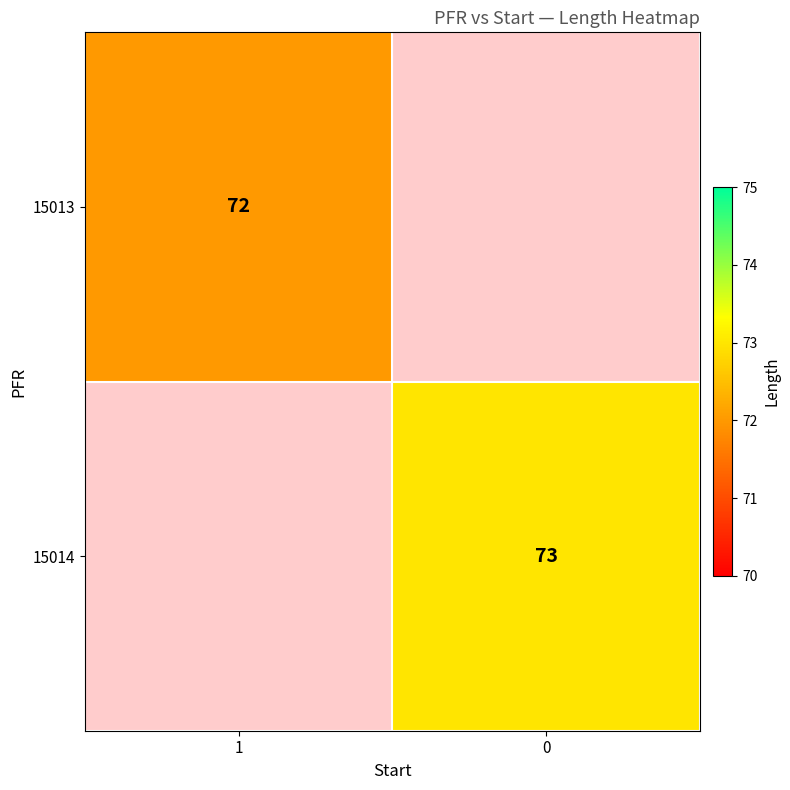

Is it true that 15013 equals 33 at 1?

False